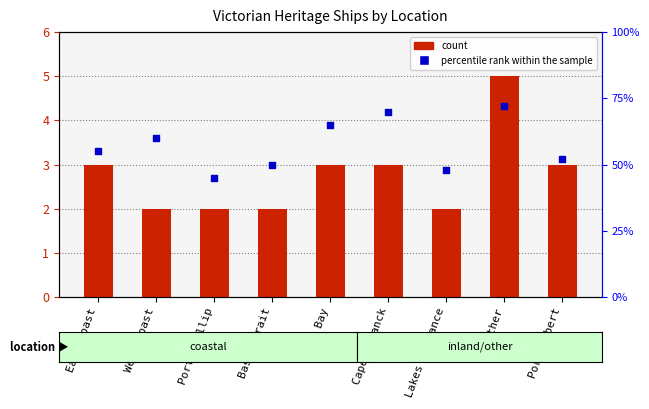

Which series contains the highest Y value?

percentile rank within the sample